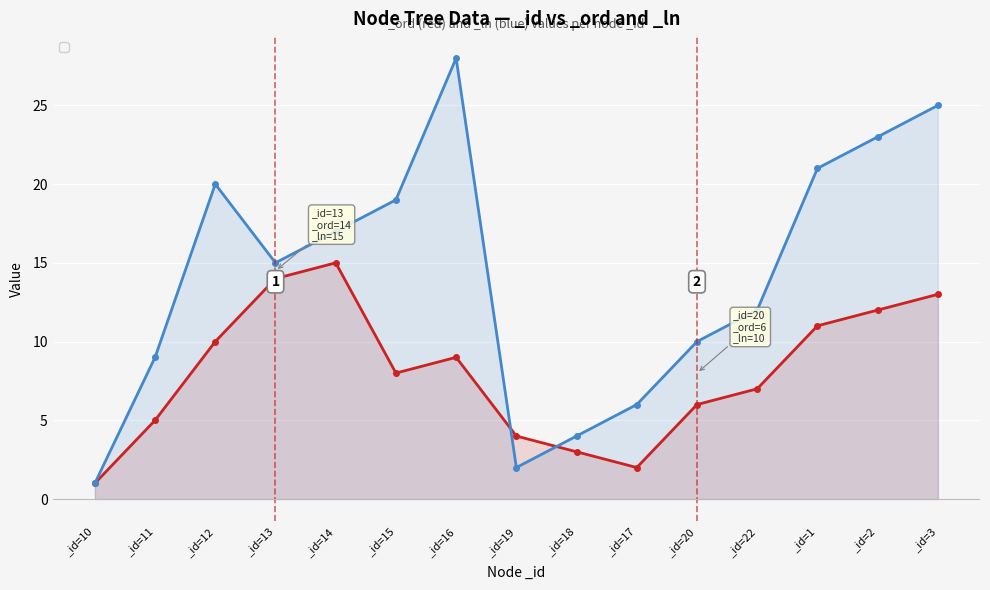

True or false: _ord and _ln cross at least once.

True